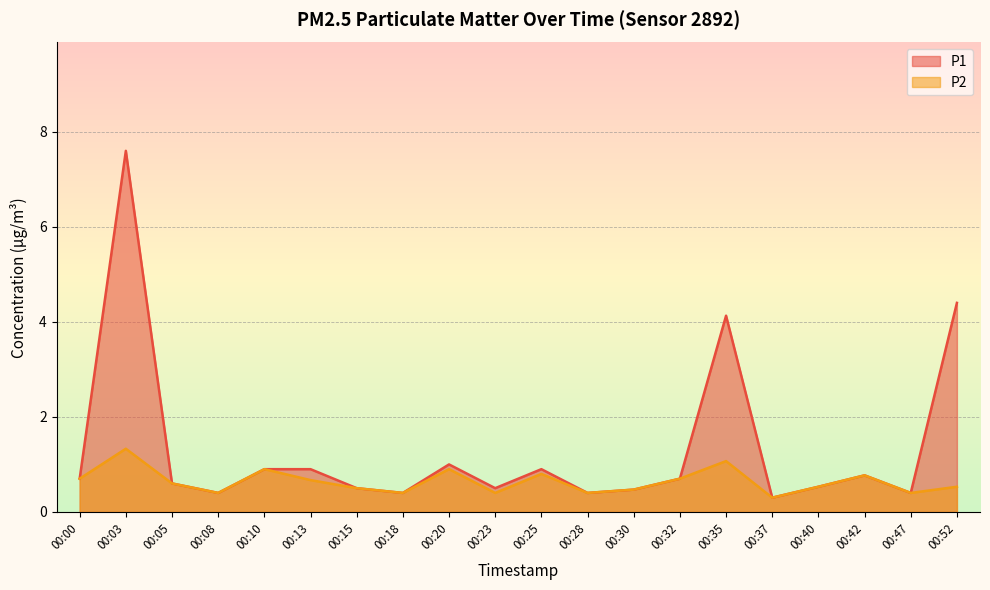

True or false: P2 and P1 intersect in this chart.

False